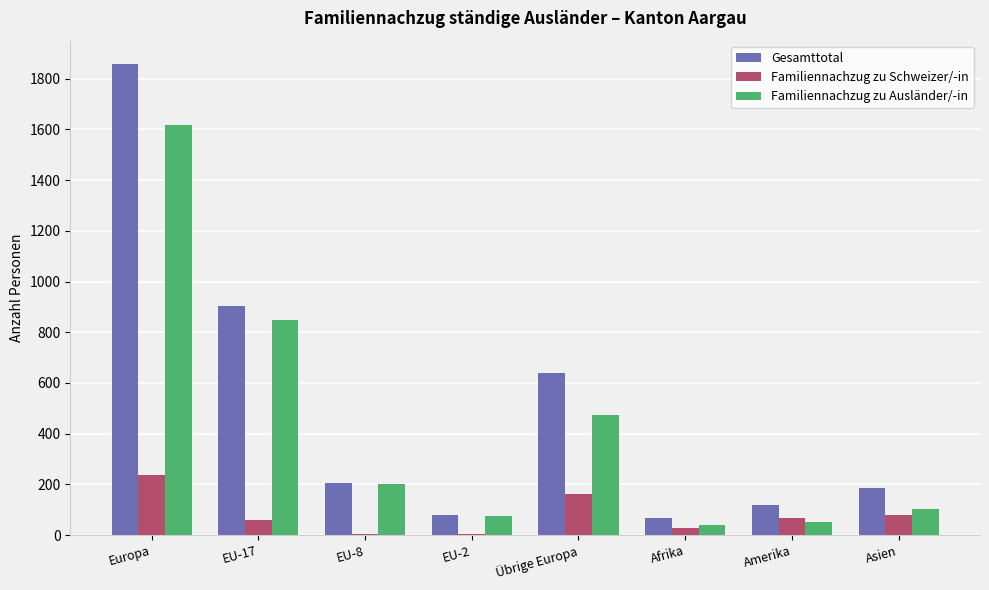

True or false: Gesamttotal has a value of 185 at Asien.

True